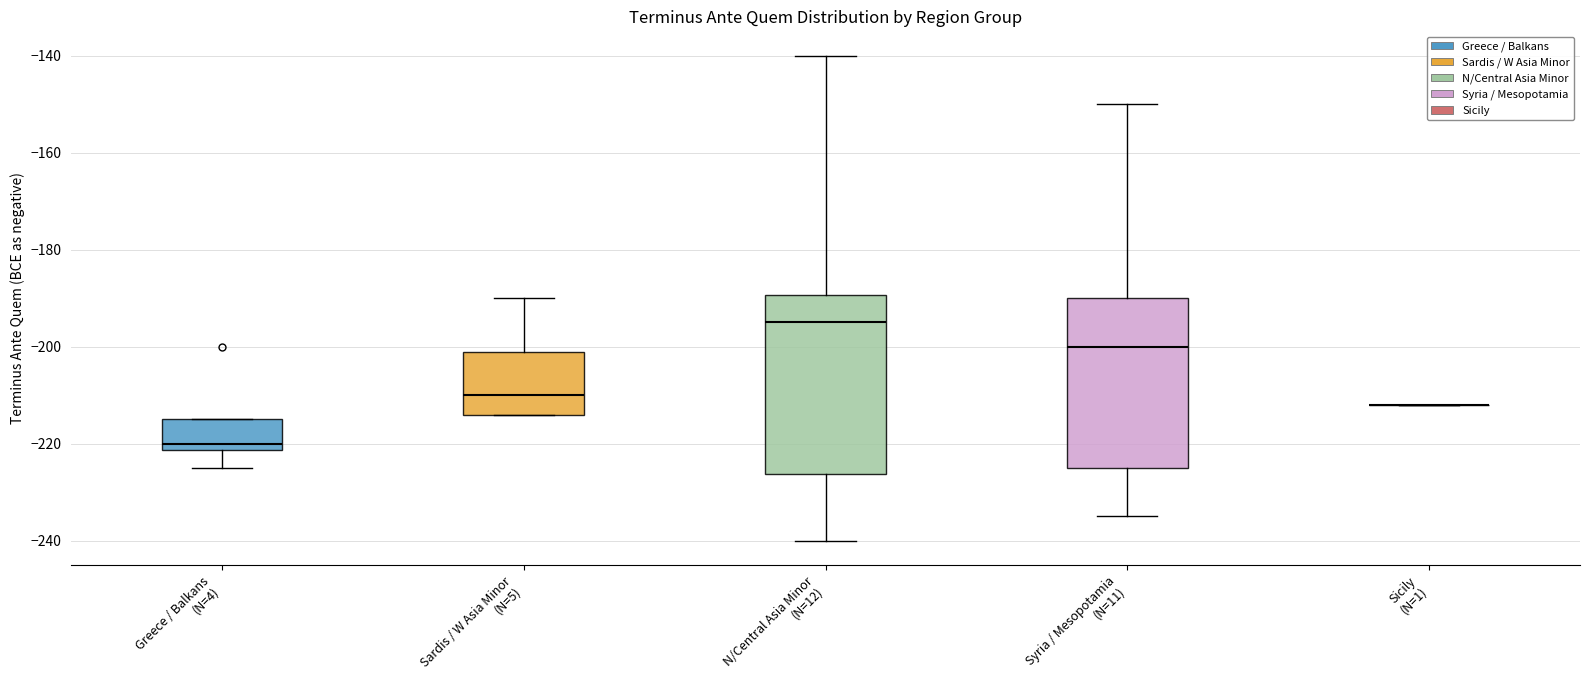

Comparing the boxes themselves (not the whiskers), which one is the tallest?

N/Central Asia Minor (N=12)